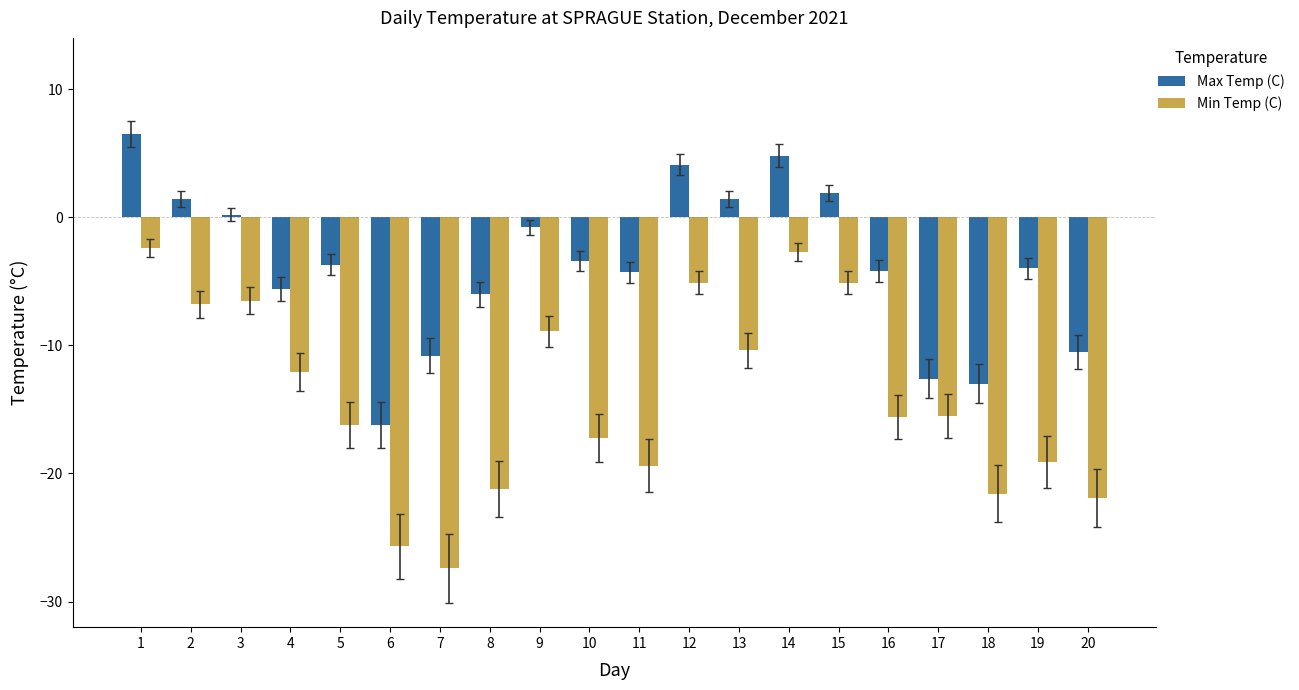

The value of Min Temp (C) at 15 is -2.0. True or false?

False